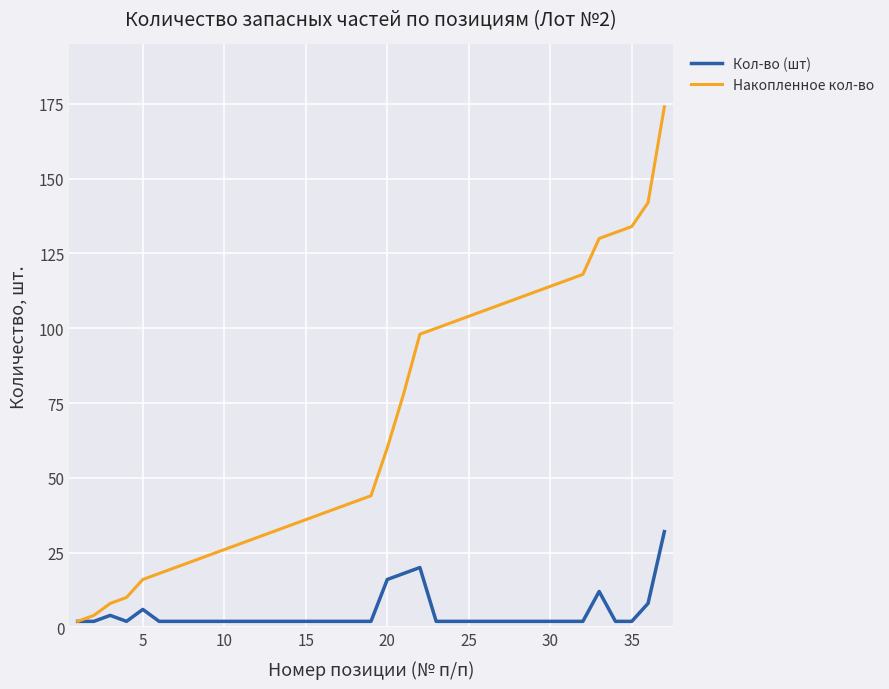

How many lines are shown in the chart?

2